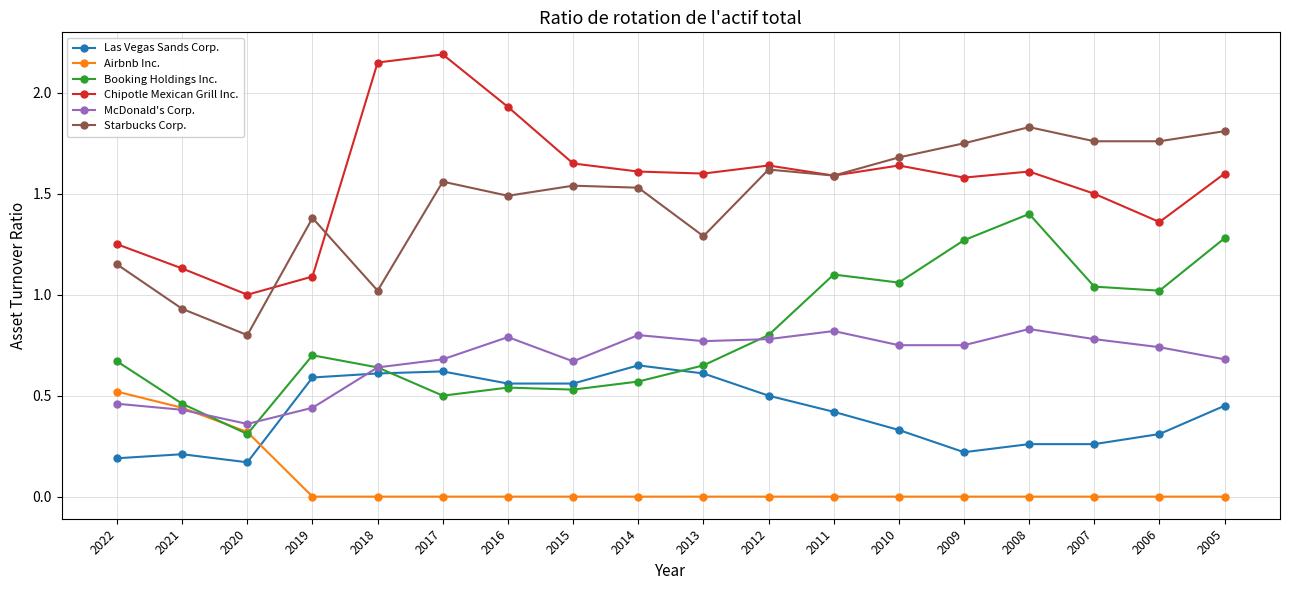

Which series has the widest spread of values?

Chipotle Mexican Grill Inc.